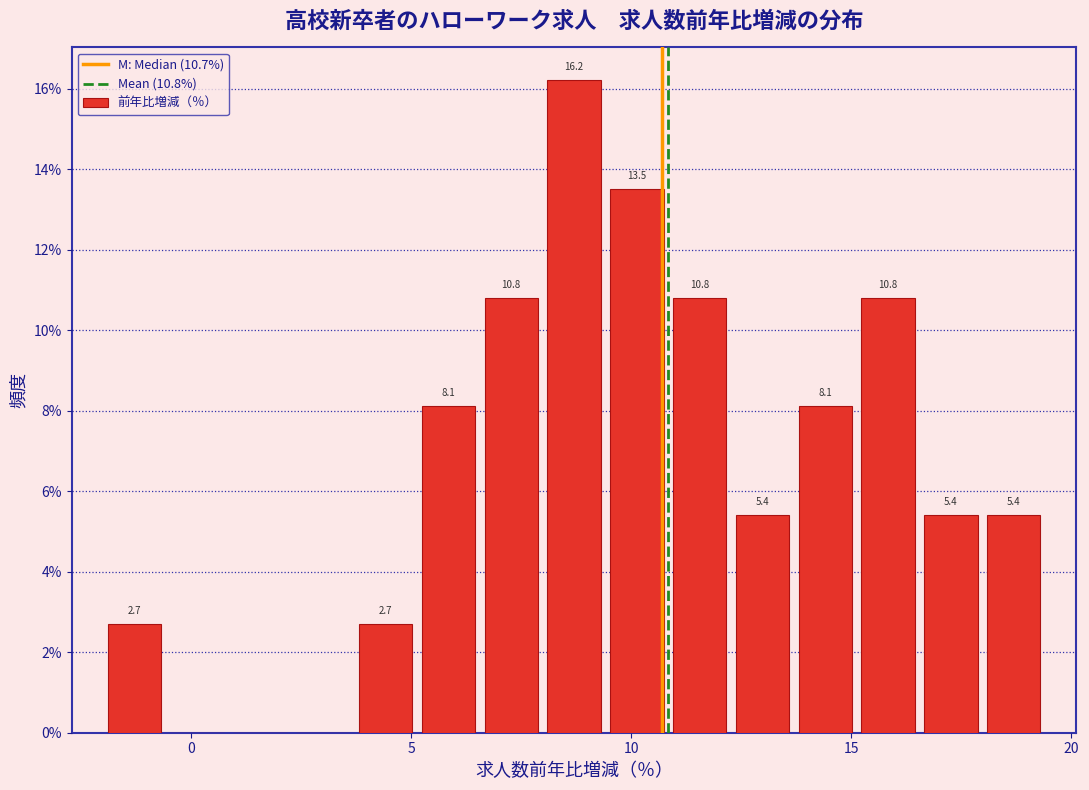

Read against the x-axis, roughly where is the centre of the tallest bar?

8.5